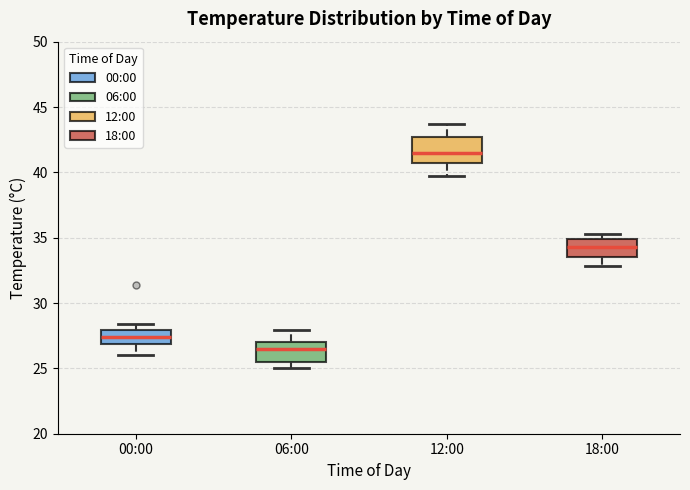

Reading left to right, transcribe this box plot: for each box, give where its median line is, the range the box spans, and where its two whiskers end, as read against the y-axis. The values are not printed on the chart, so give them approximately, as read against the axis.

00:00: median 27.5, box 27.0 to 28.0, whiskers 26.0 to 28.5
06:00: median 26.5, box 25.5 to 27.0, whiskers 25.0 to 28.0
12:00: median 41.5, box 40.5 to 42.5, whiskers 39.5 to 43.5
18:00: median 34.5, box 33.5 to 35.0, whiskers 33.0 to 35.5